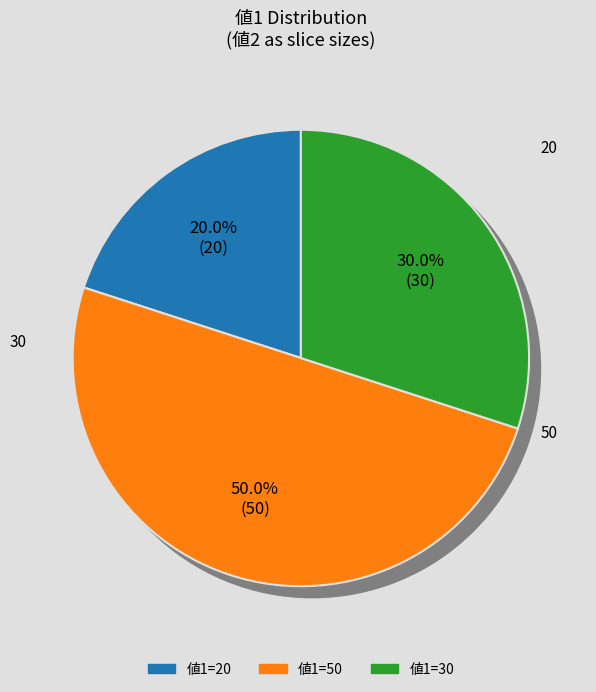

Which slice is the largest?

50